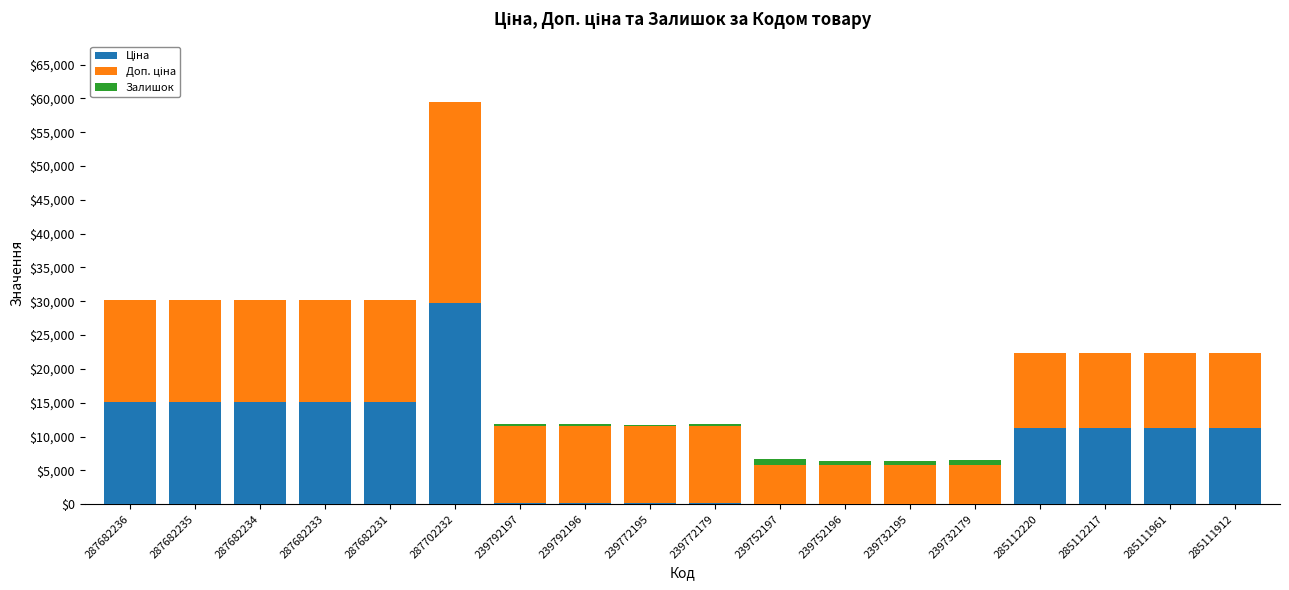

What is the total value across all series at 287682235?

30240.0